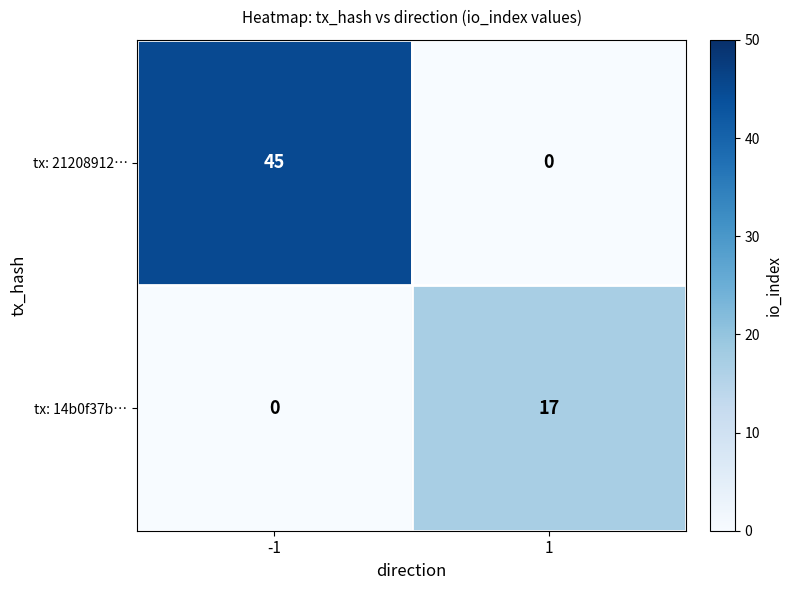

Rank the series by their average value, from lowest to highest.

tx: 14b0f37b…, tx: 21208912…